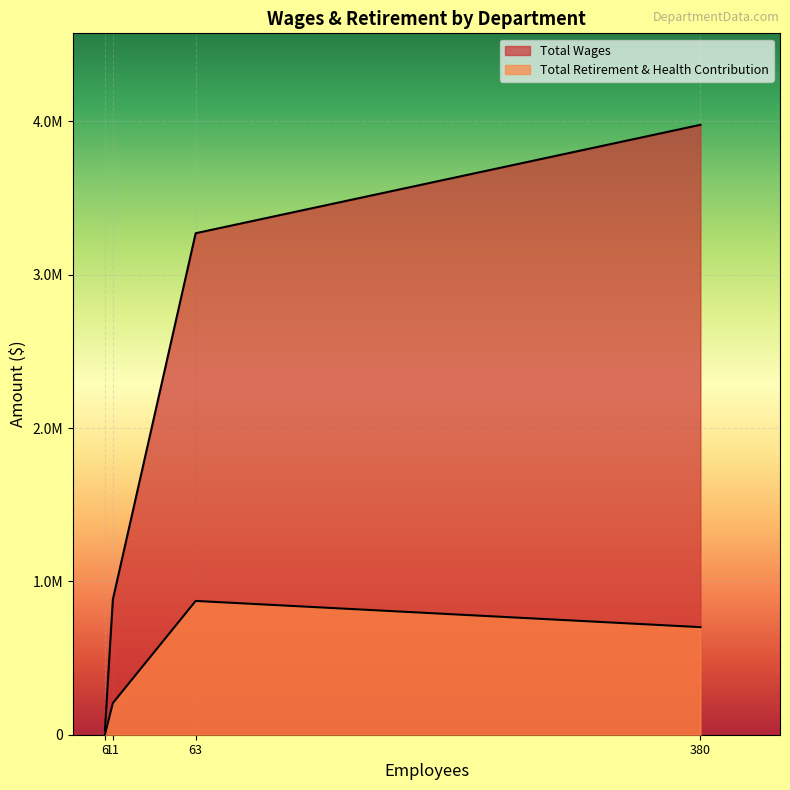

Is it true that the value at 6 is 11981?

False